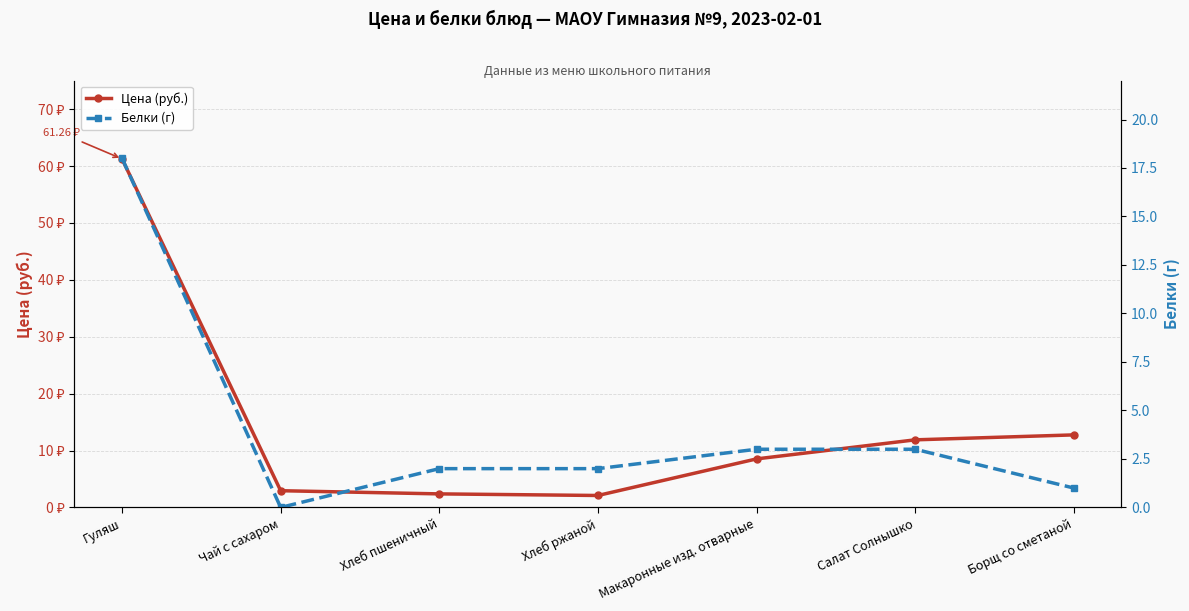

Which series has the largest range (max minus min)?

Цена (руб.)